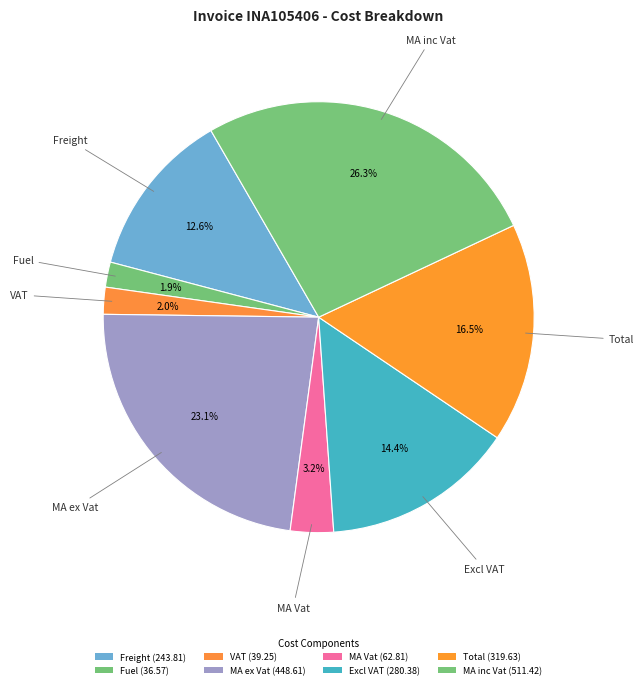

How many segments does this pie chart have?

8